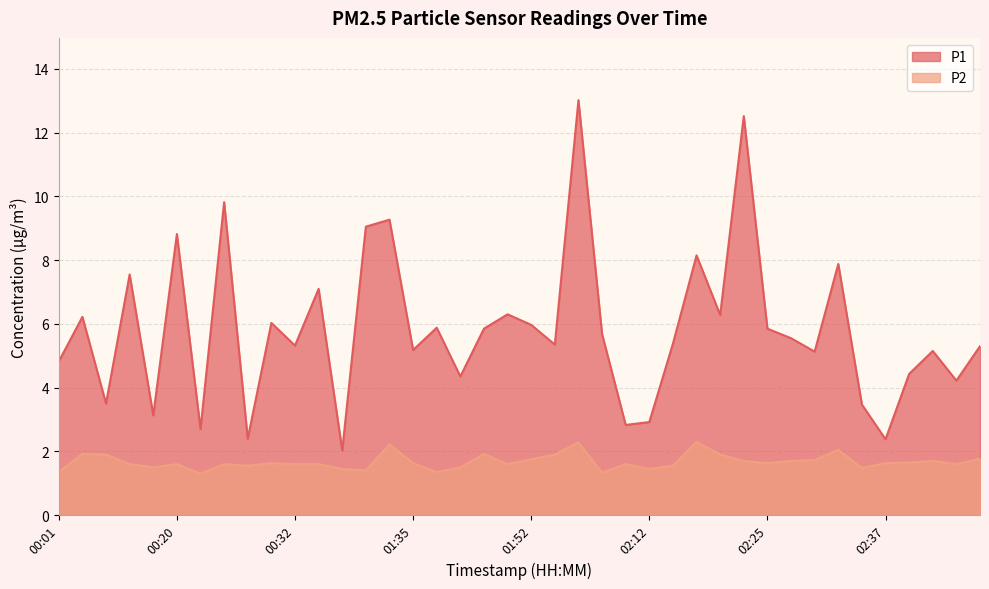

At 00:01, list the series in order from largest to smallest.

P1, P2